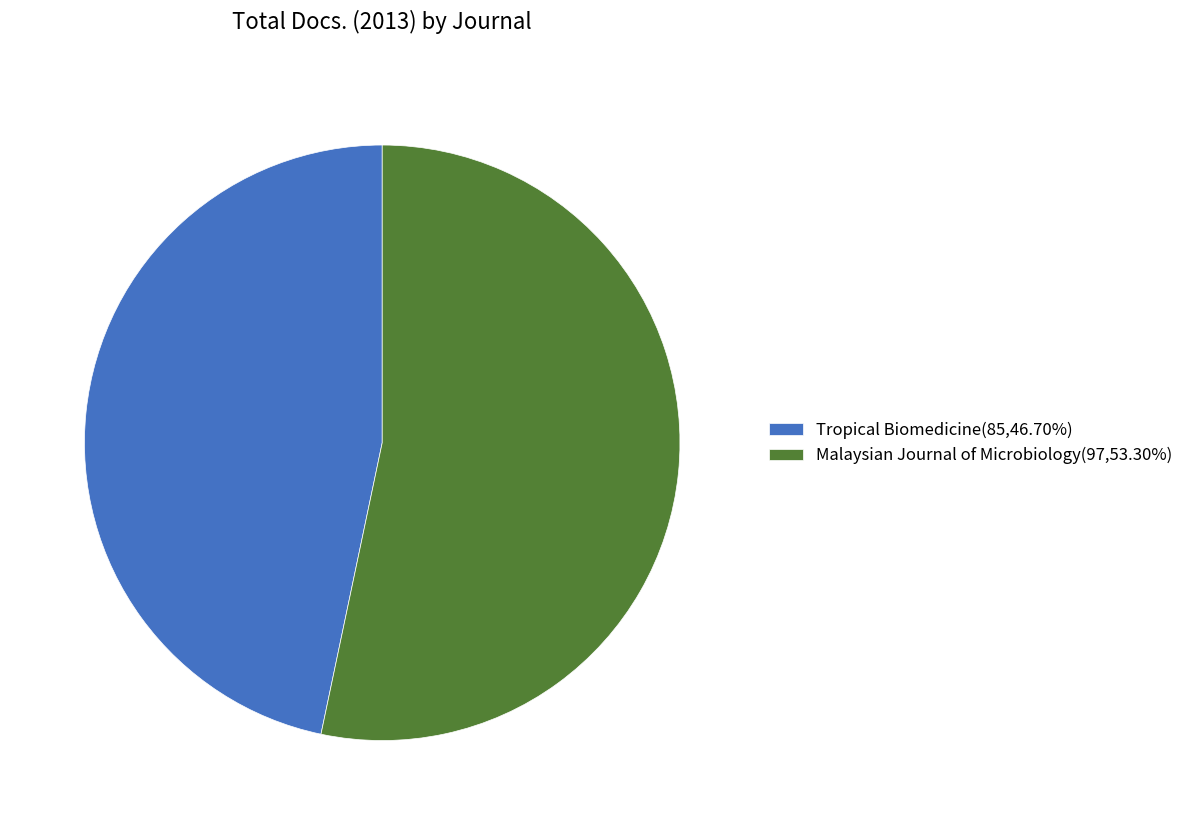

What is the smallest slice in the pie chart?

Tropical Biomedicine